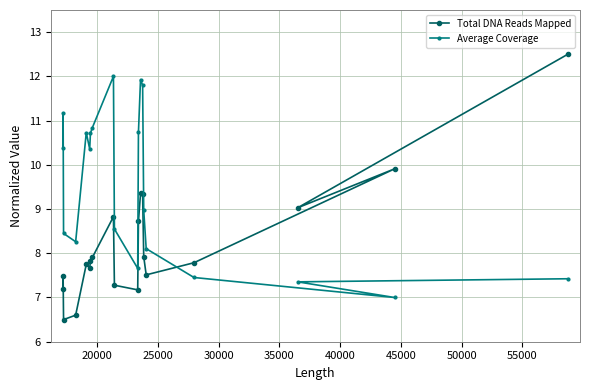

Which series has the largest range (max minus min)?

Total DNA Reads Mapped